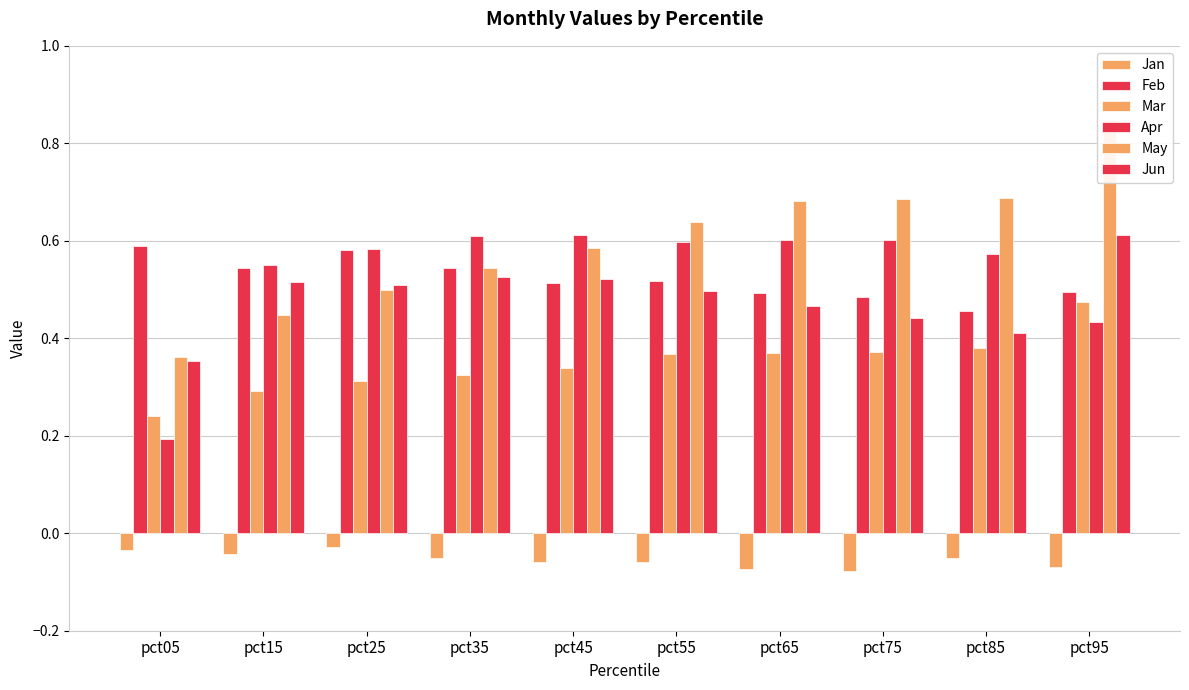

At pct95, list the series in order from smallest to largest.

Jan, Apr, Mar, Feb, Jun, May